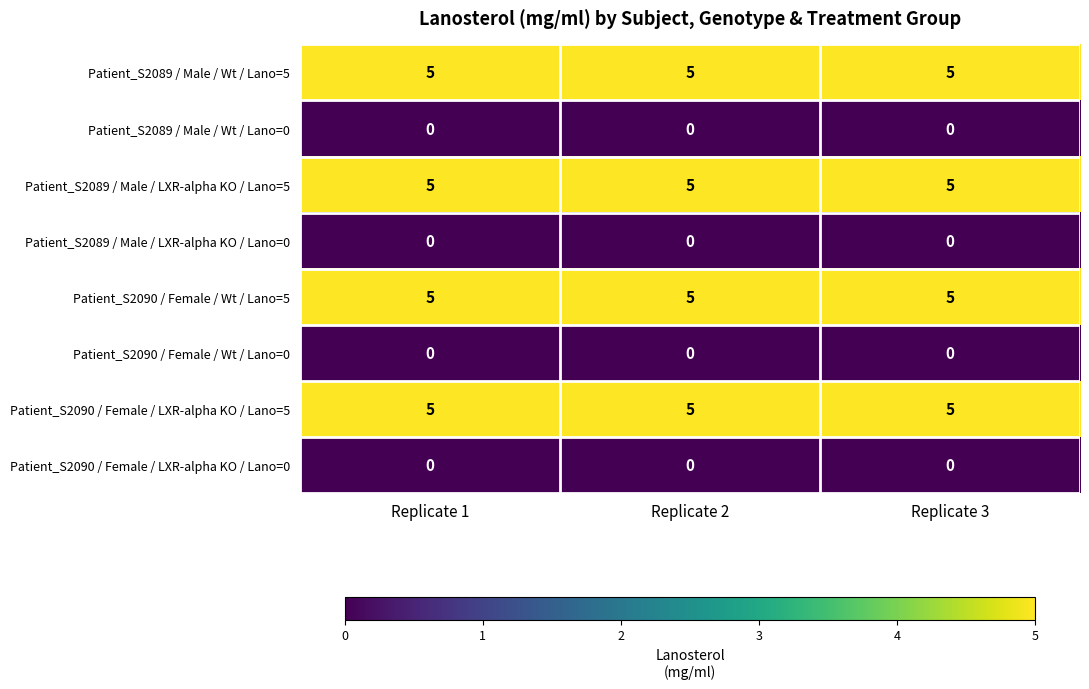

True or false: Patient_S2089 / Male / LXR-alpha KO / Lano=0 has a value of 0 at Replicate 3.

True